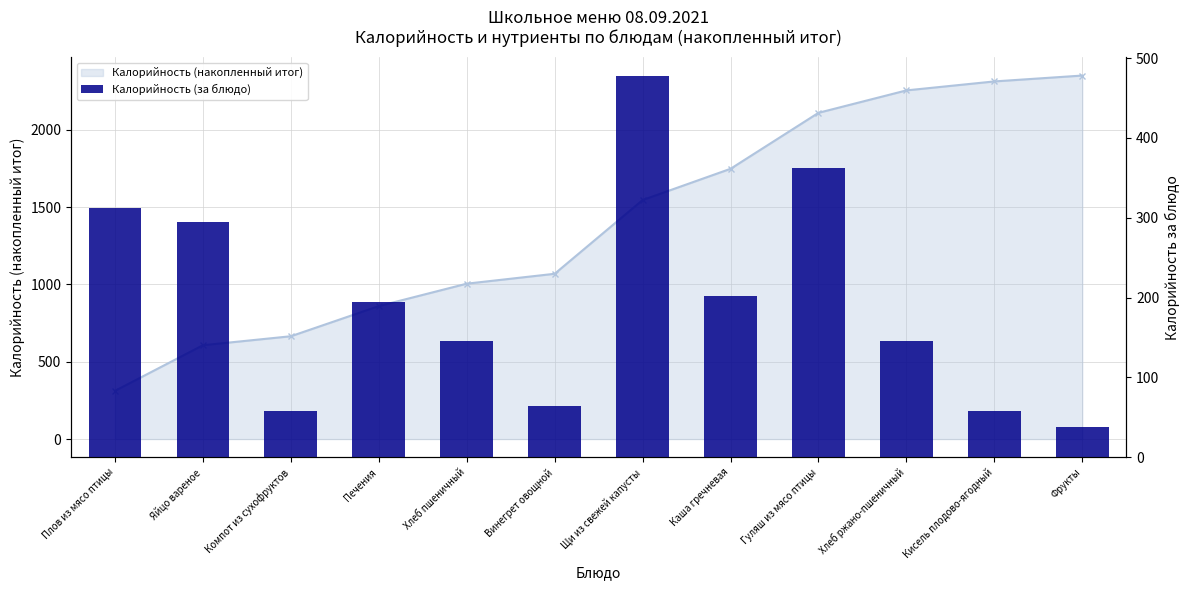

Reading left to right, transcribe all the data shown in this chart.

Плов из мясо птицы=312	Яйцо вареное=295	Компот из сухофруктов=58	Печения=195	Хлеб пшеничный=145	Винегрет овощной=64	Щи из свежей капусты=477	Каша гречневая=202	Гуляш из мясо птицы=362	Хлеб ржано-пшеничный=145	Кисель плодово-ягодный=58	Фрукты=38